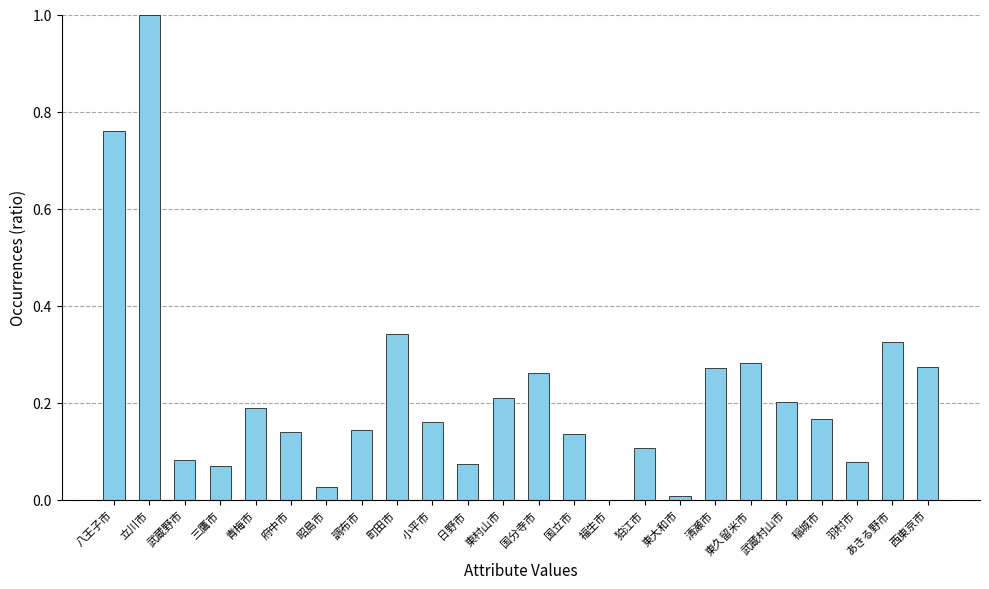

What is the change in value from 町田市 to 西東京市?

-0.1